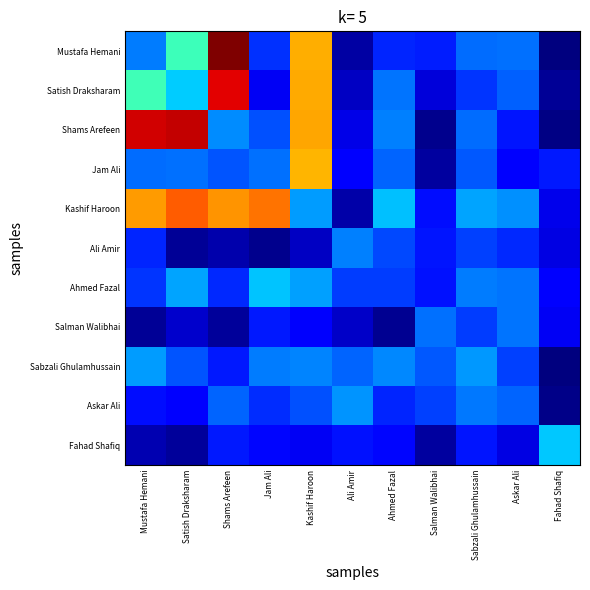

Rank the series by their maximum value, from lowest to highest.

Salman Walibhai, Ali Amir, Askar Ali, Sabzali Ghulamhussain, Ahmed Fazal, Fahad Shafiq, Jam Ali, Kashif Haroon, Satish Draksharam, Shams Arefeen, Mustafa Hemani